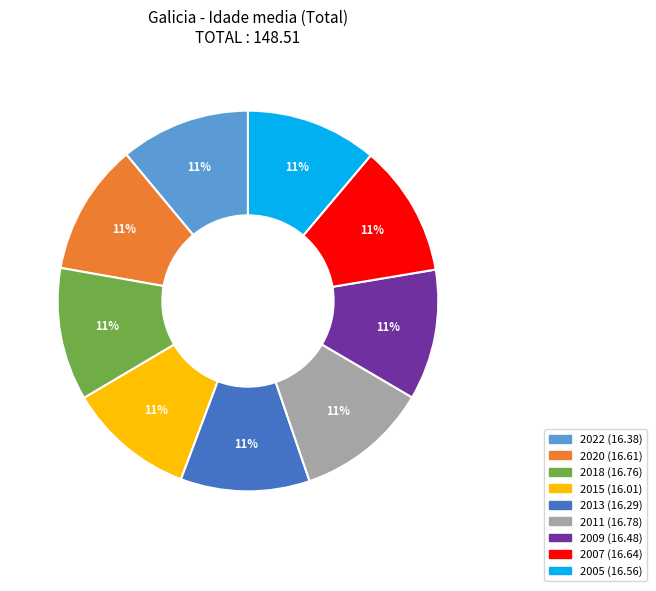

Is the sum of 2015 and 2013 greater than half?

No